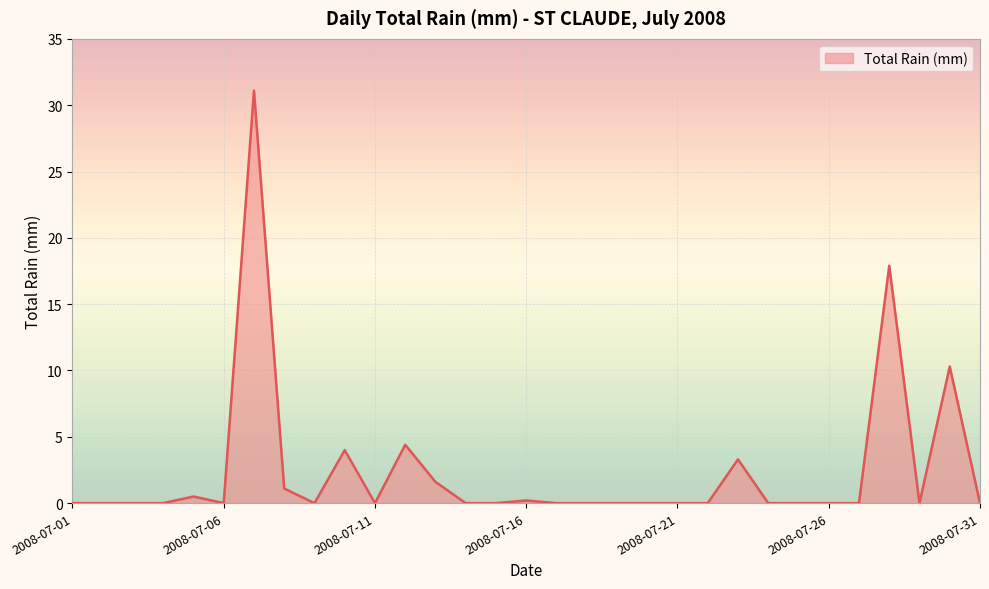

How many lines are shown in the chart?

1